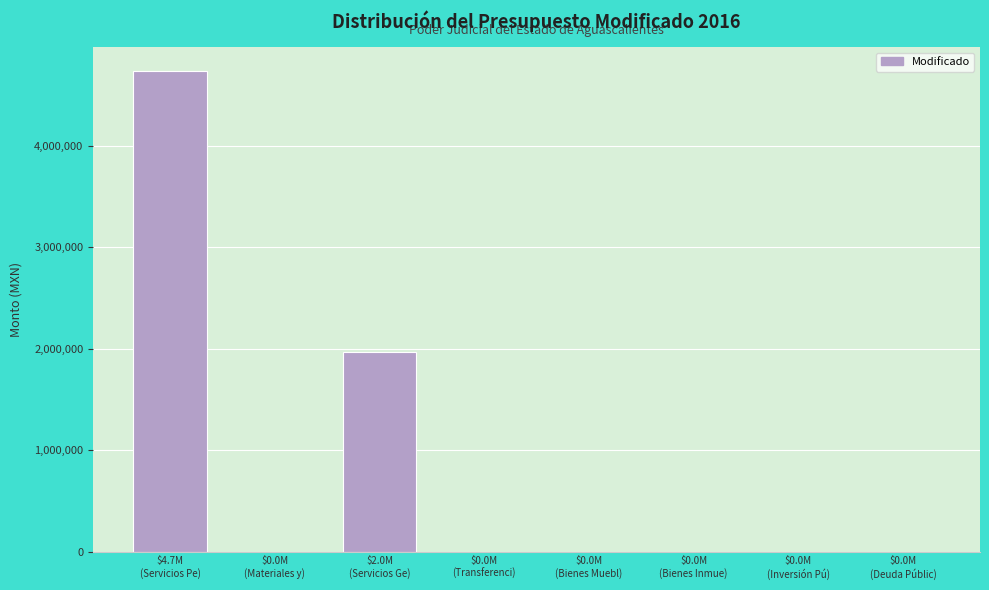

What is the sum of all values?

6709000